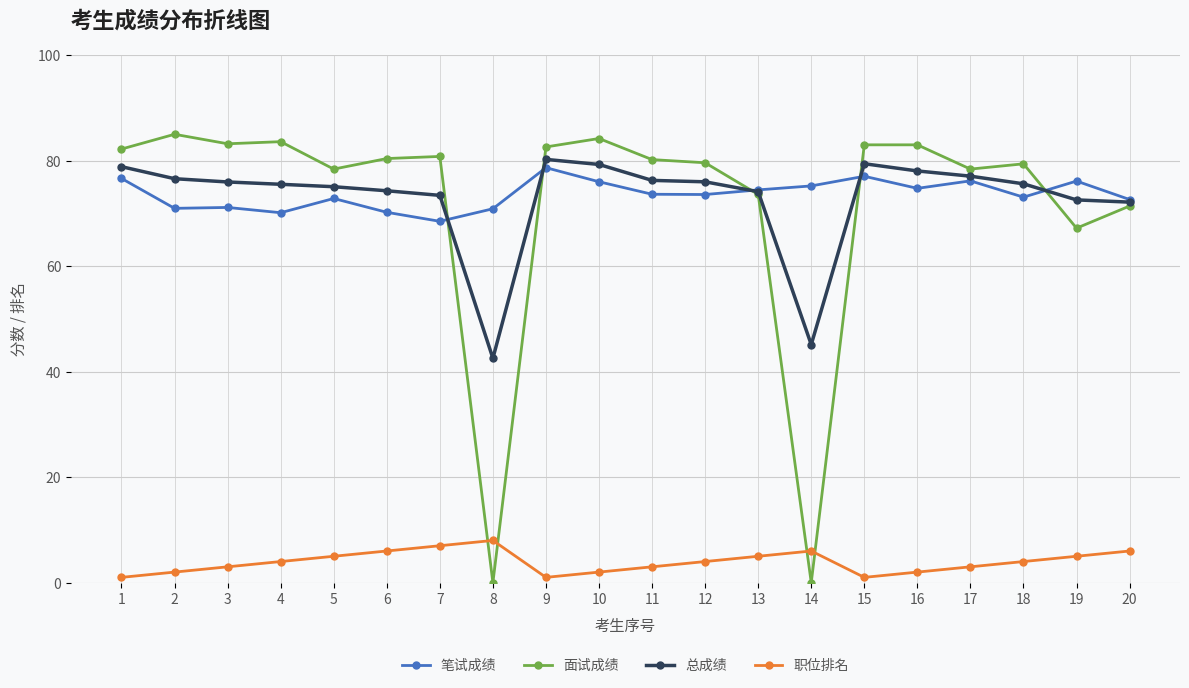

List the series in order of their peak value, lowest first.

职位排名, 笔试成绩, 总成绩, 面试成绩